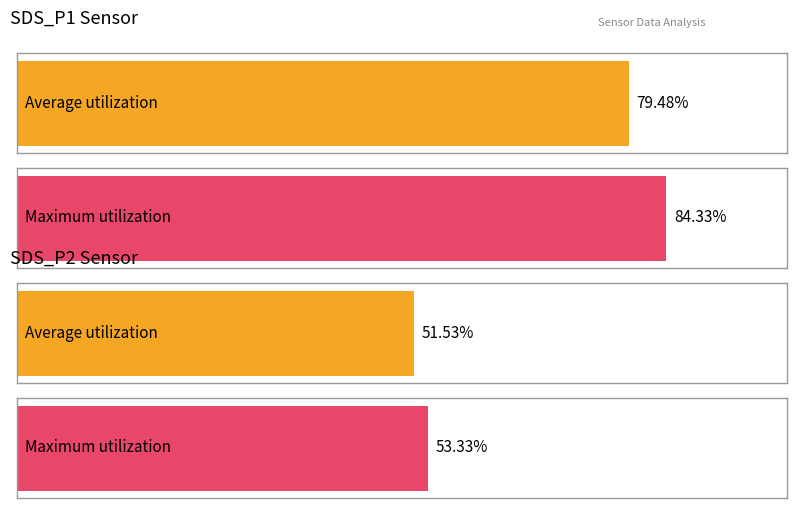

Does the chart contain stacked bars?

No